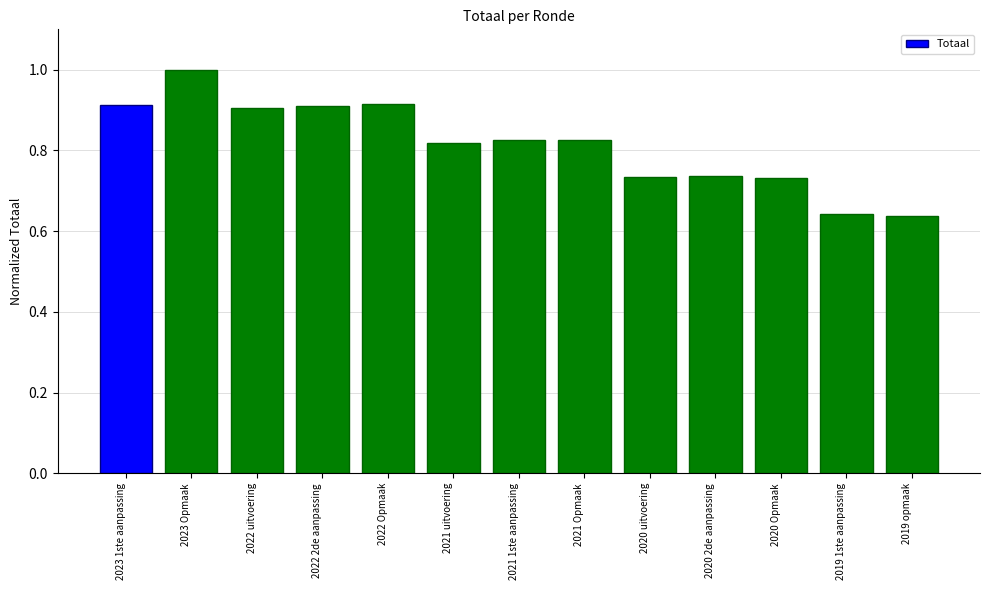

The value at 2022 uitvoering is 0.9. True or false?

True